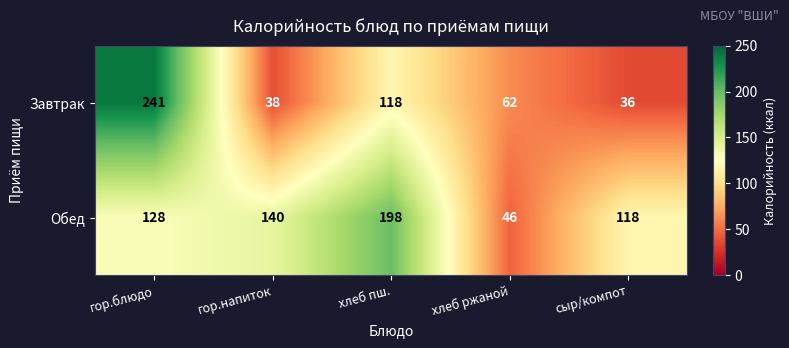

What is the total value across all series at гор.блюдо?

369